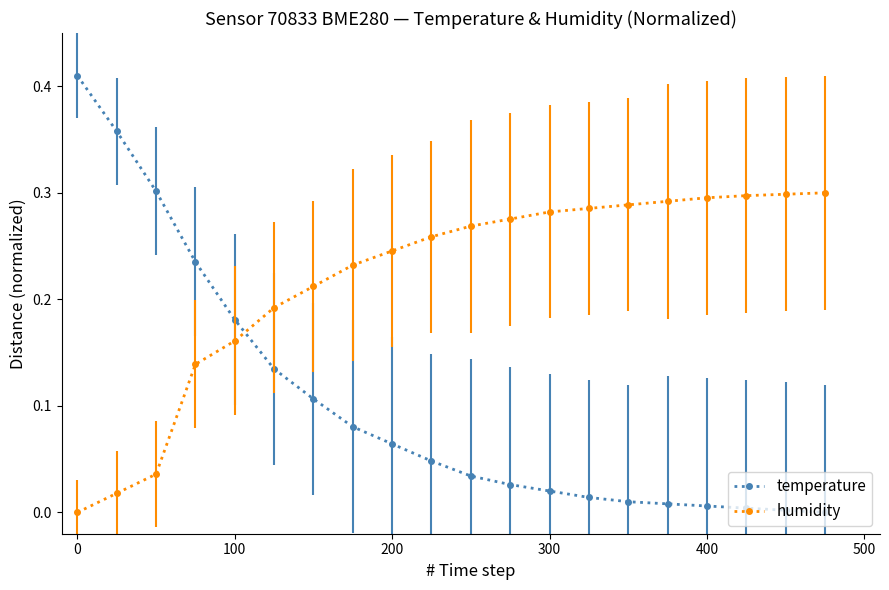

Which series ends up on top after the final intersection of temperature and humidity?

humidity